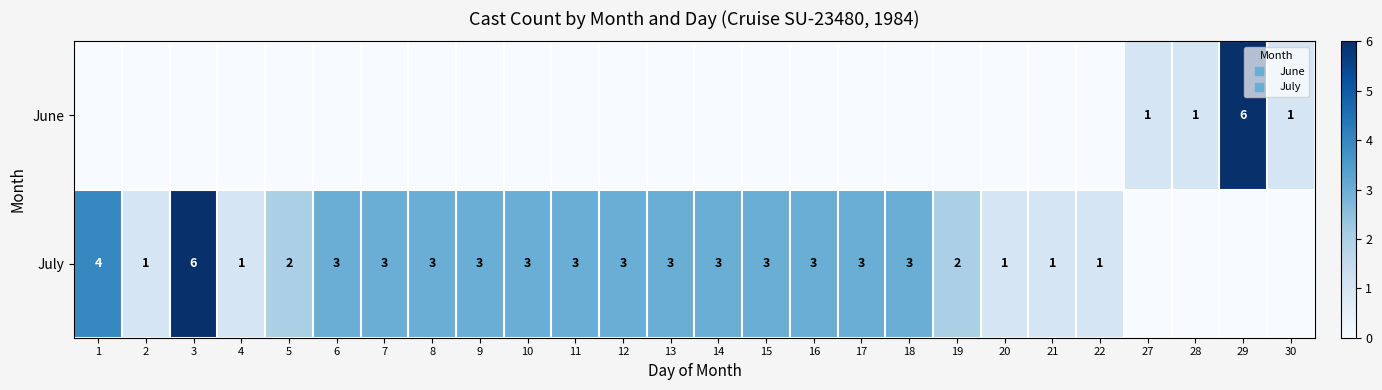

At which label does June reach its minimum?

1